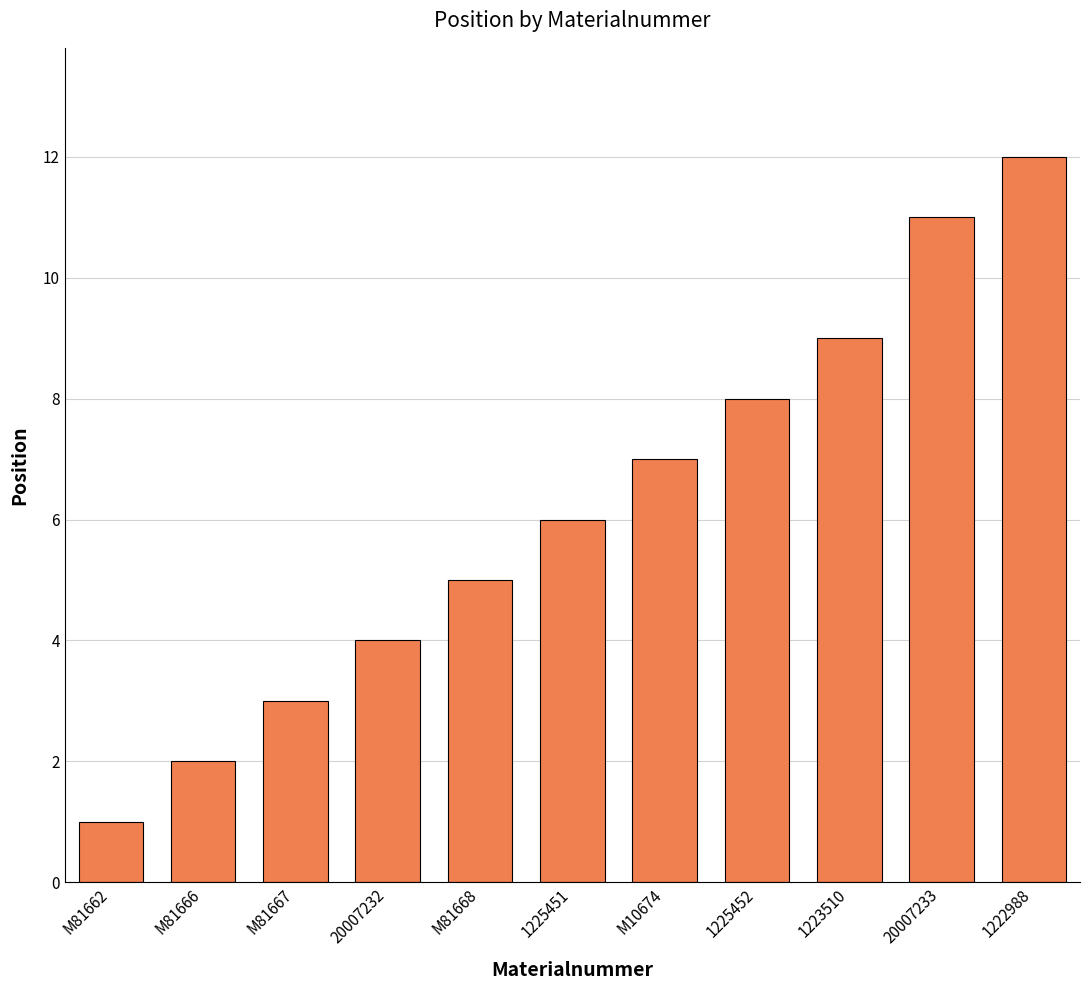

Where is the data nearest to the value 6?

1225451